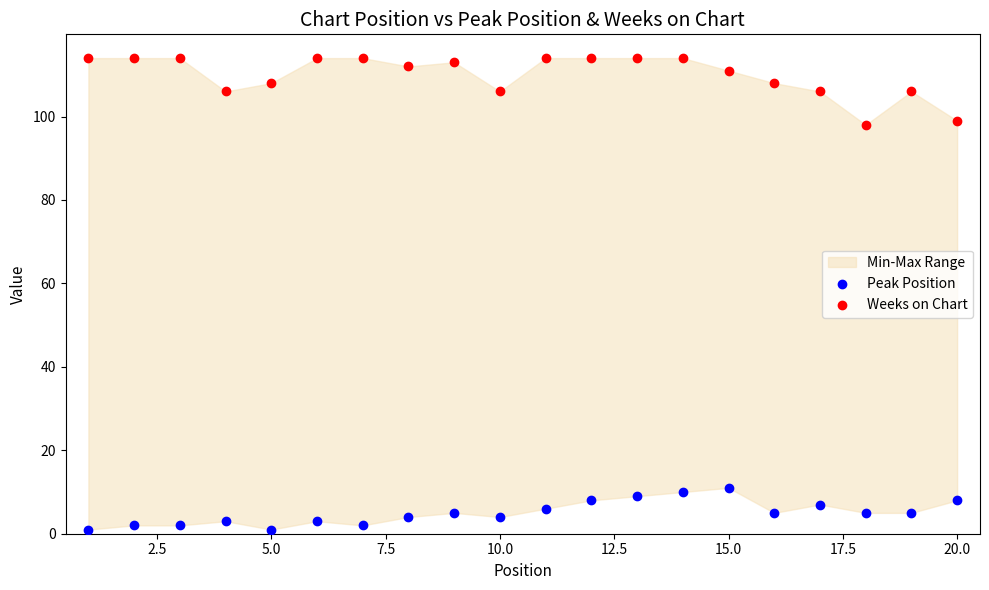

Which series reaches the maximum Y coordinate?

Weeks on Chart